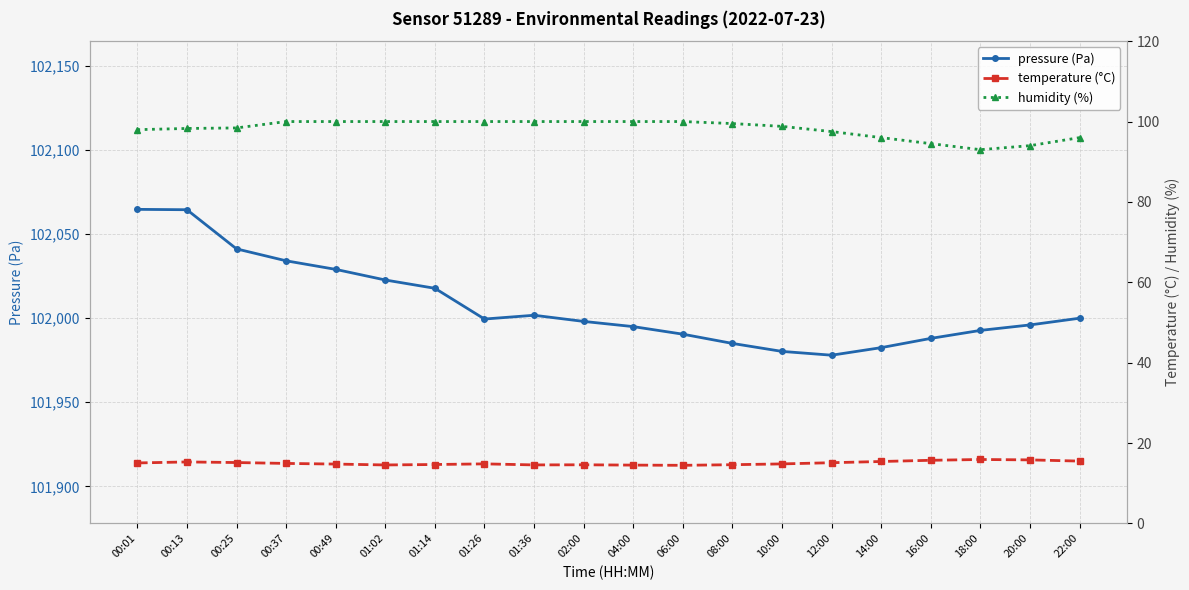

Which series has the widest spread of values?

pressure (Pa)